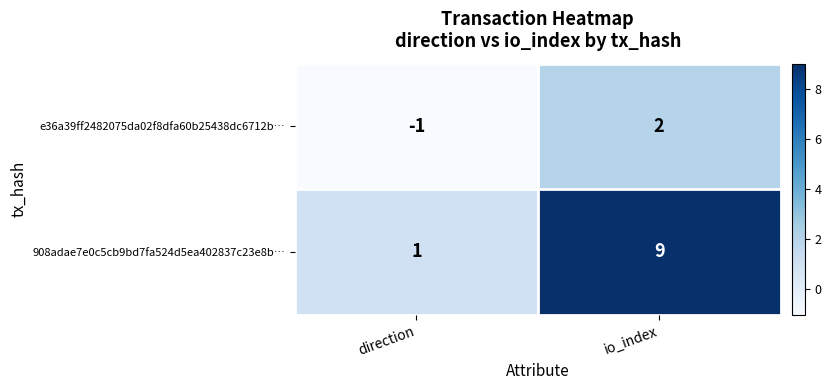

Reading left to right, list all the values displayed in this chart.

e36a39ff2482075da02f8dfa60b25438dc6712b…: -1	2
908adae7e0c5cb9bd7fa524d5ea402837c23e8b…: 1	9